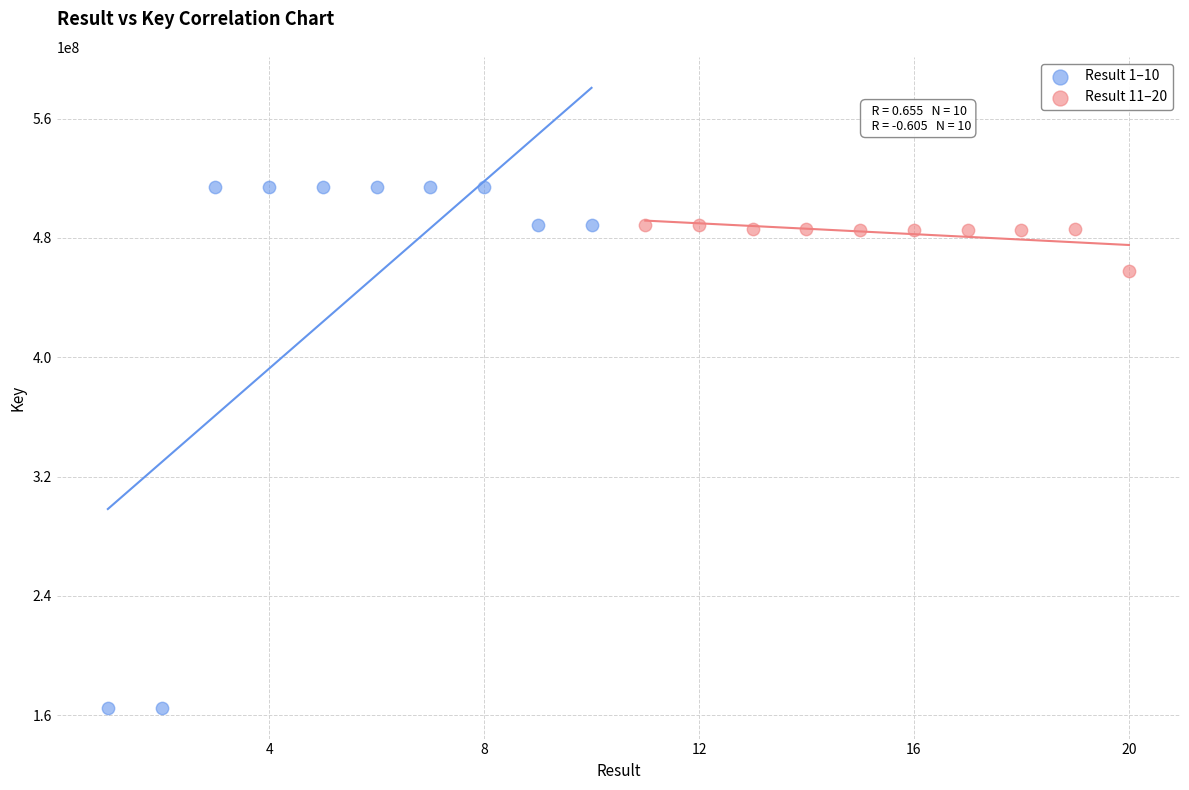

Which series contains the lowest Y value?

Result 1–10